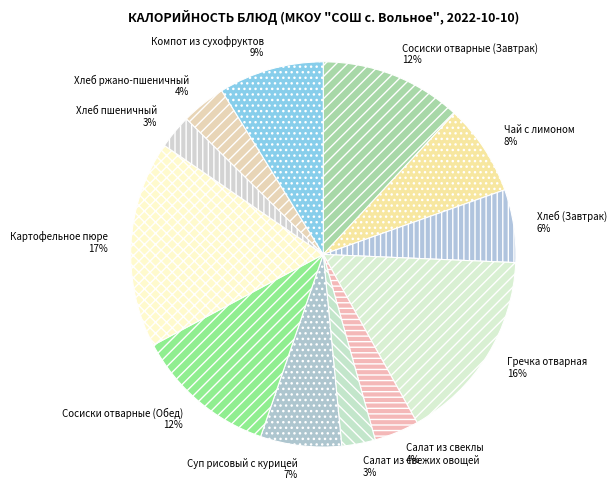

Count the number of slices in the pie.

12